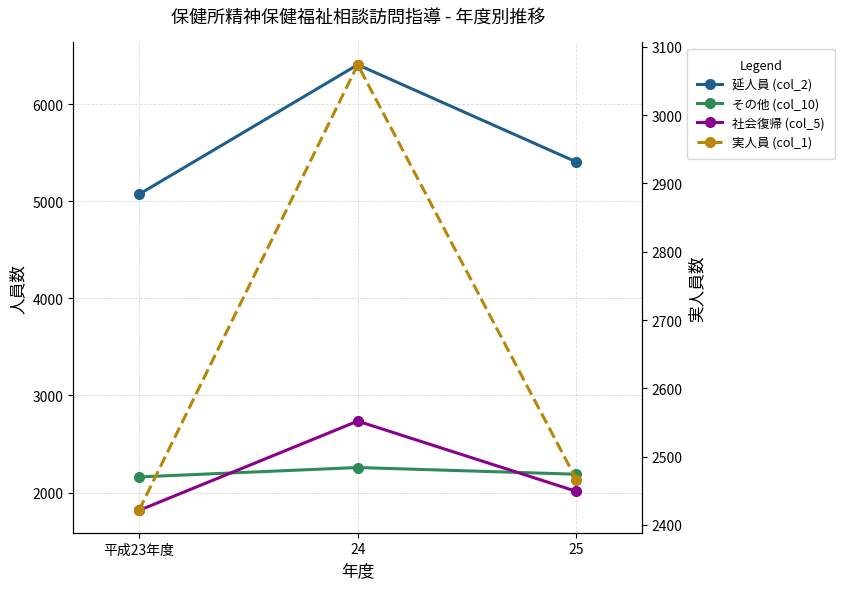

Which has a higher value, 25 or 平成23年度?

25